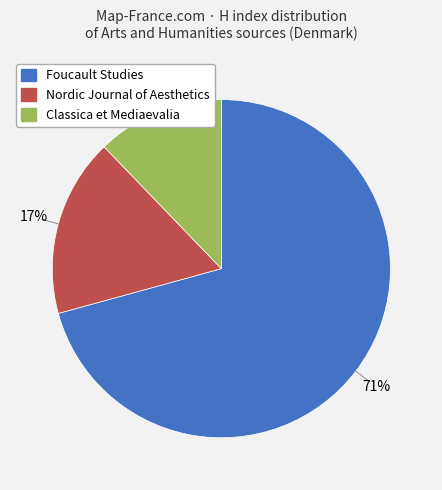

To the nearest percent, what portion does Classica et Mediaevalia represent?

12%